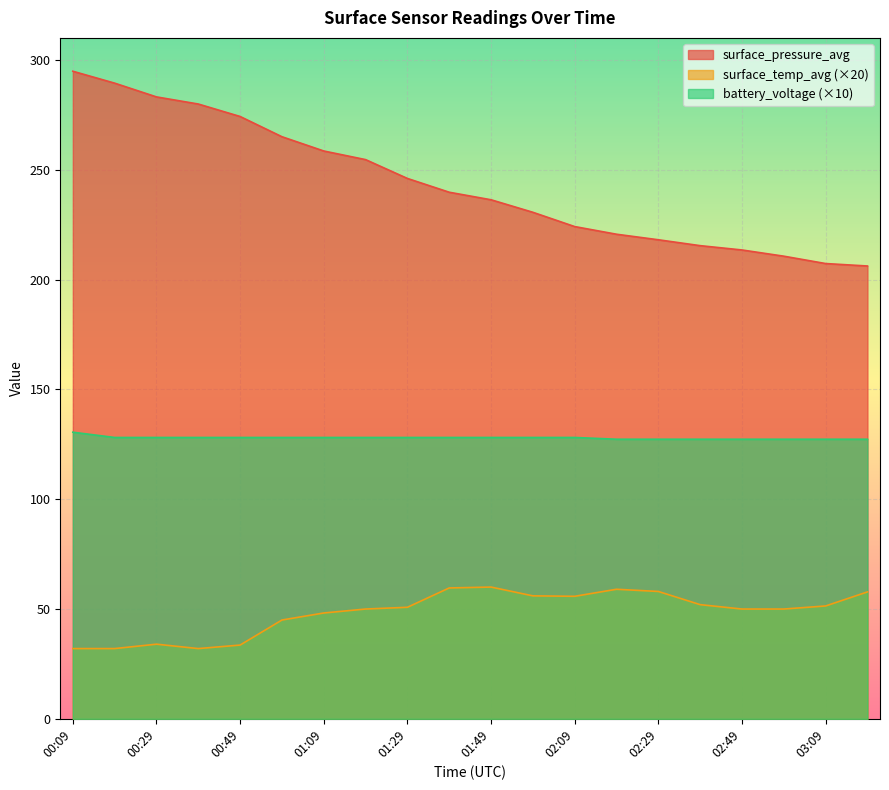

Which label corresponds to the largest value in the chart?

00:09